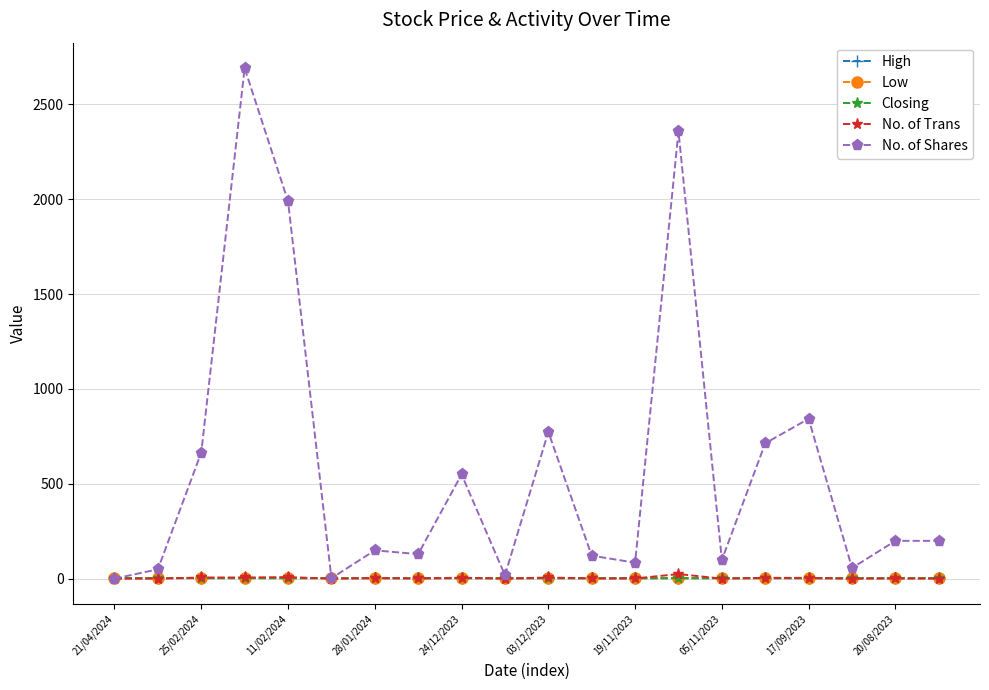

Which series has the largest total across all categories?

No. of Shares